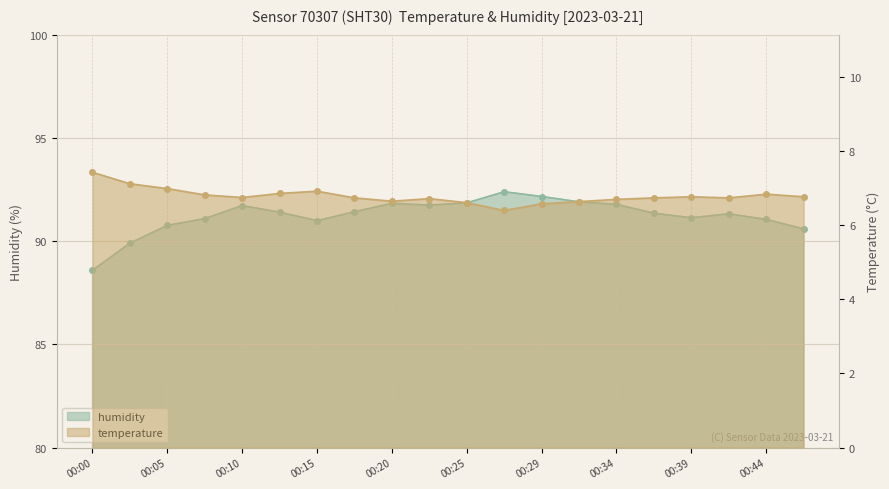

What are all the series names shown in the legend?

temperature, humidity